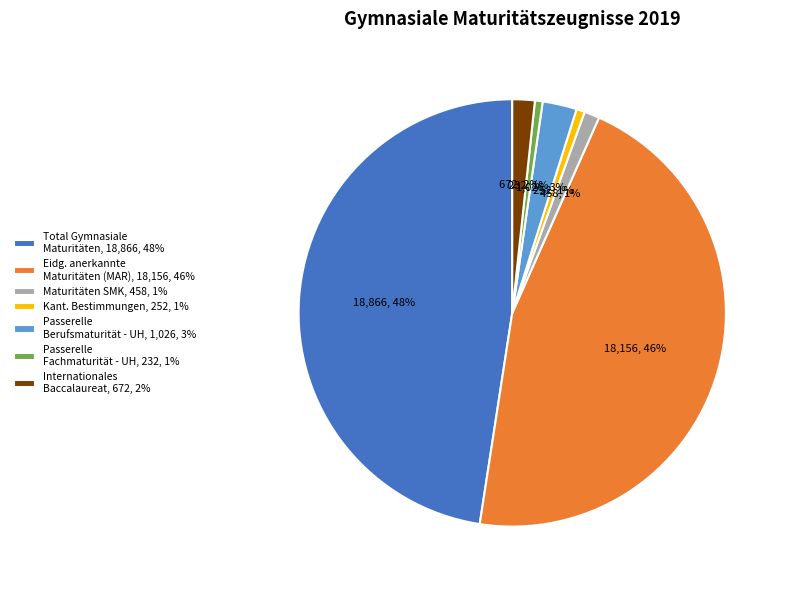

Count the number of slices in the pie.

7